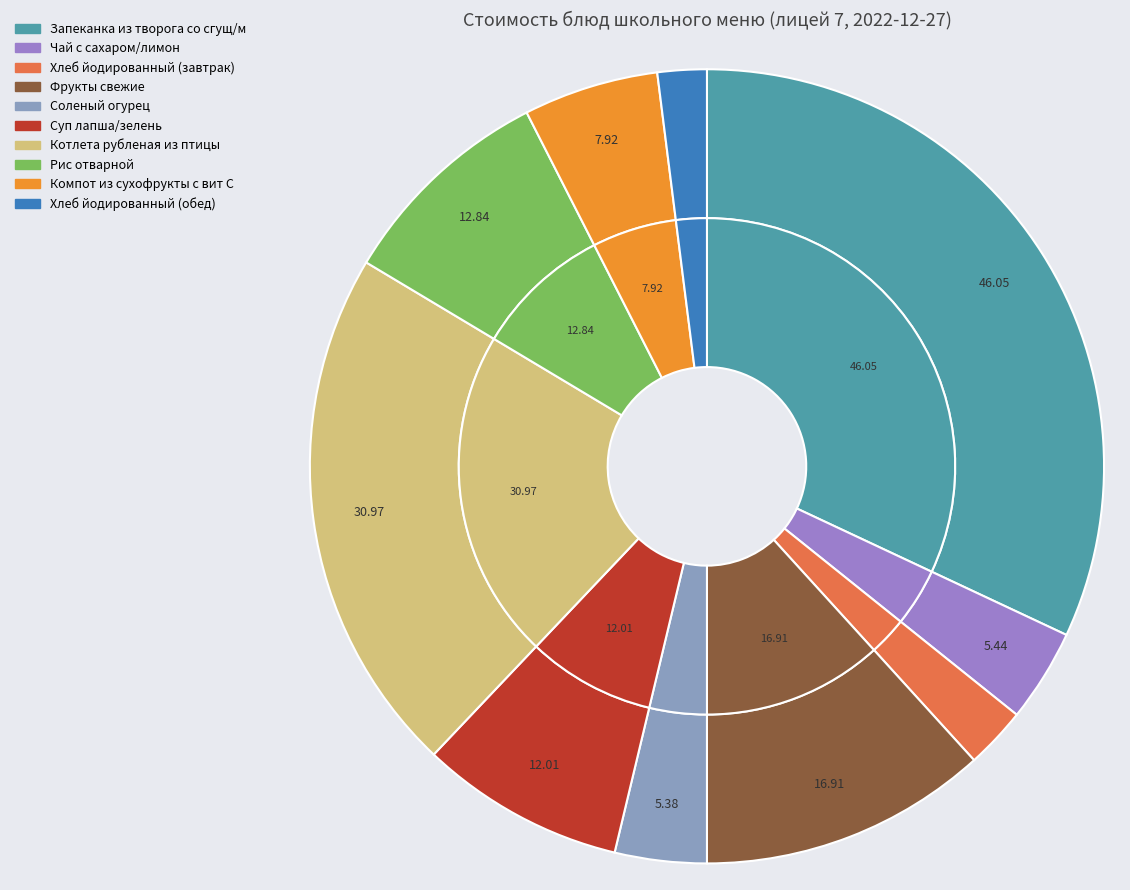

Combined, what portion of the pie is Суп лапша/зелень and Фрукты свежие?

20.1%